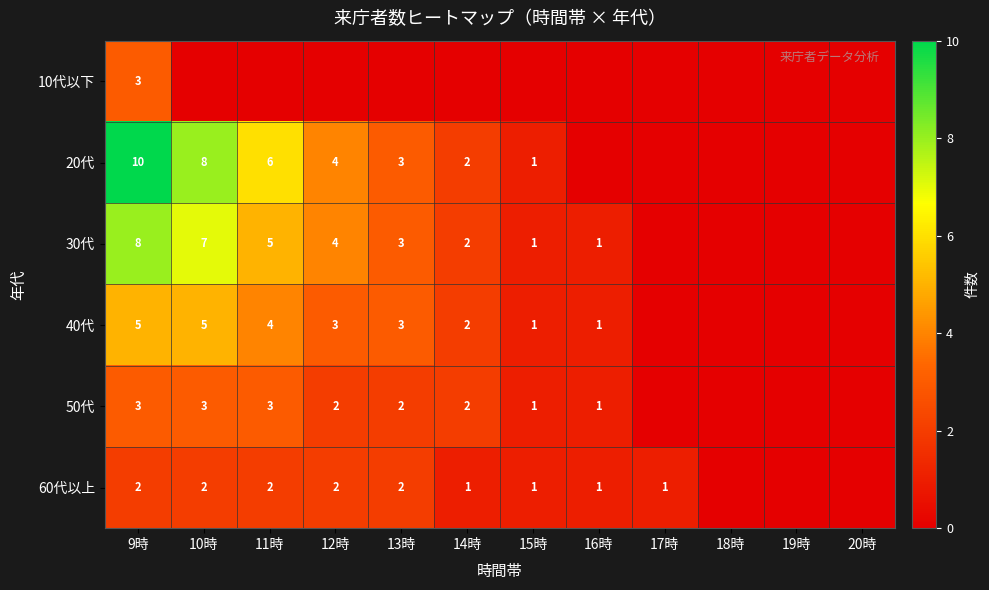

What is the total value across all series at 9時?

31